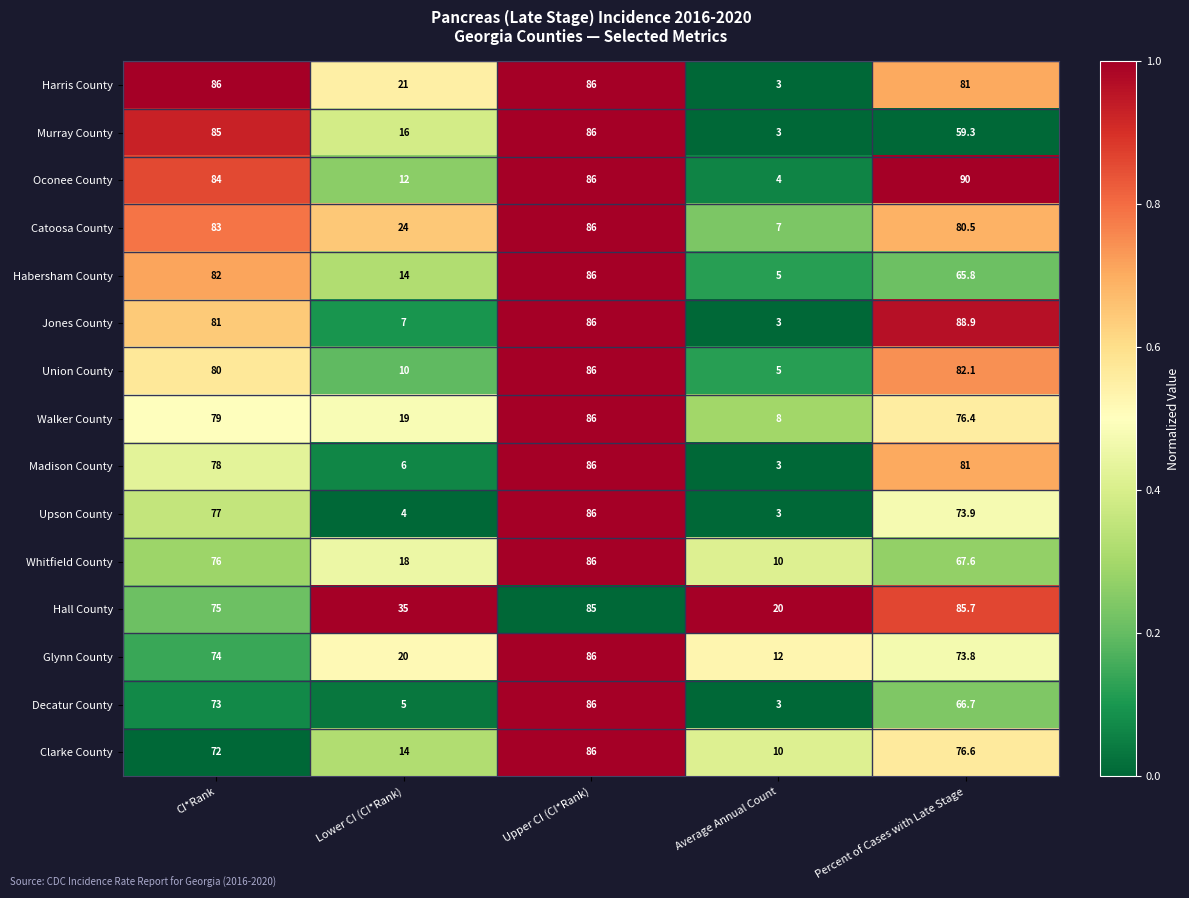

Between CI*Rank and Lower CI (CI*Rank), which series saw the biggest shift?

Jones County